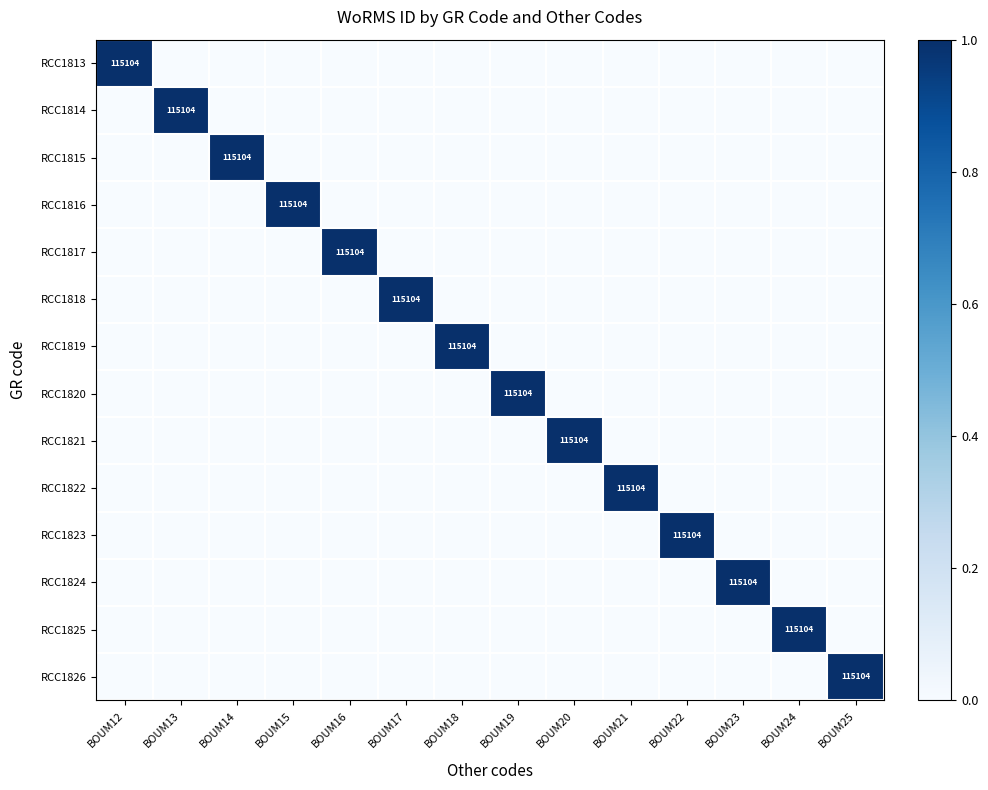

How many distinct data groups are displayed?

14